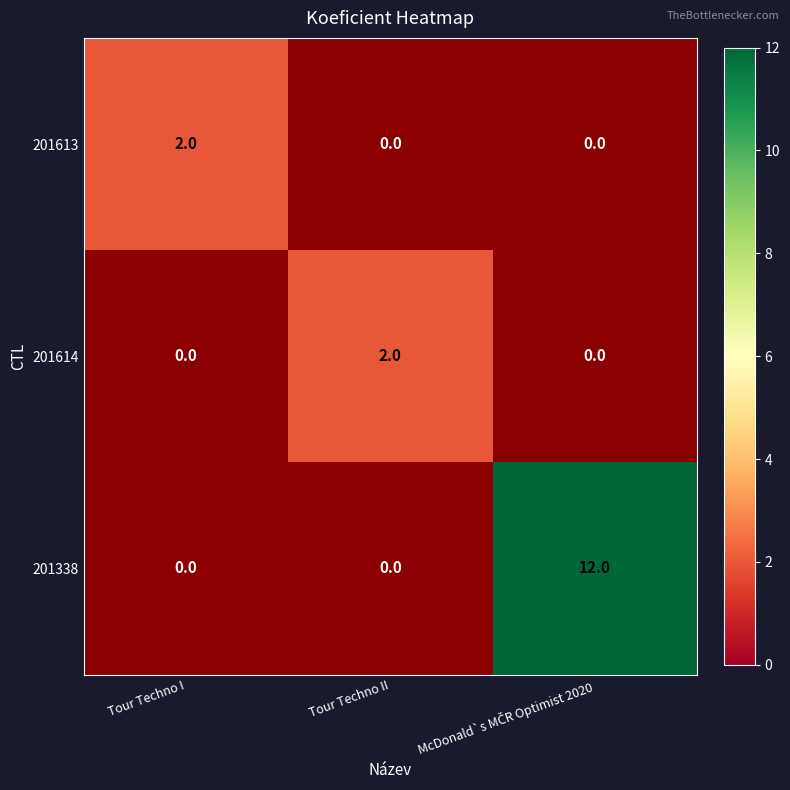

Which series changed the most between Tour Techno I and McDonald`s MČR Optimist 2020?

201338